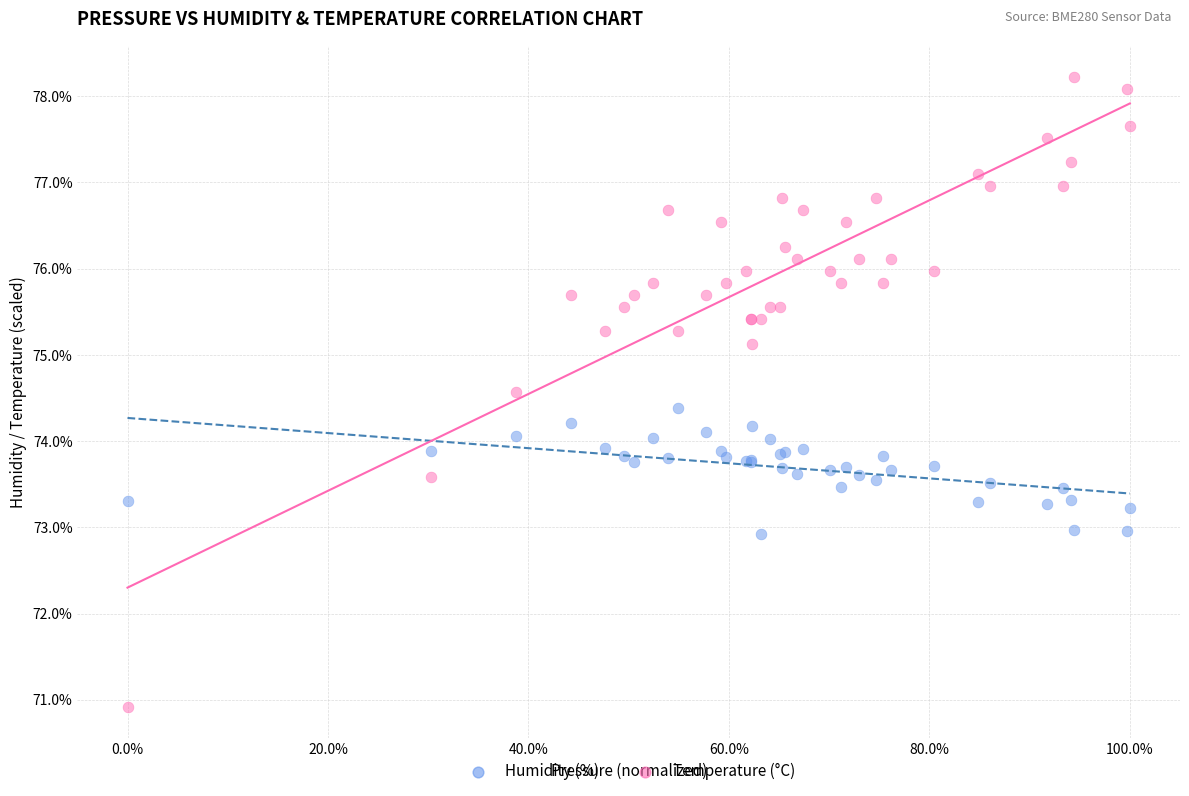

Which series reaches the maximum Y coordinate?

Temperature (°C)